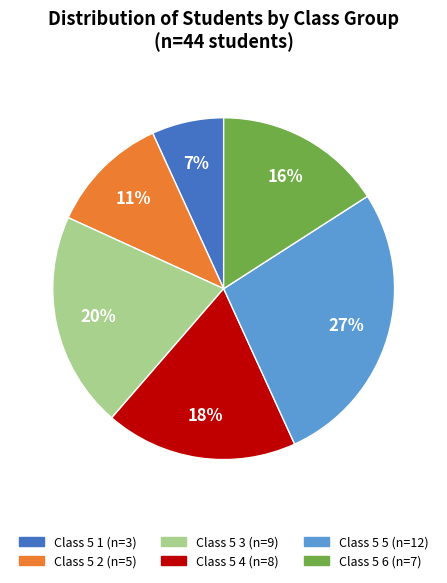

Is there a majority slice in this chart?

No